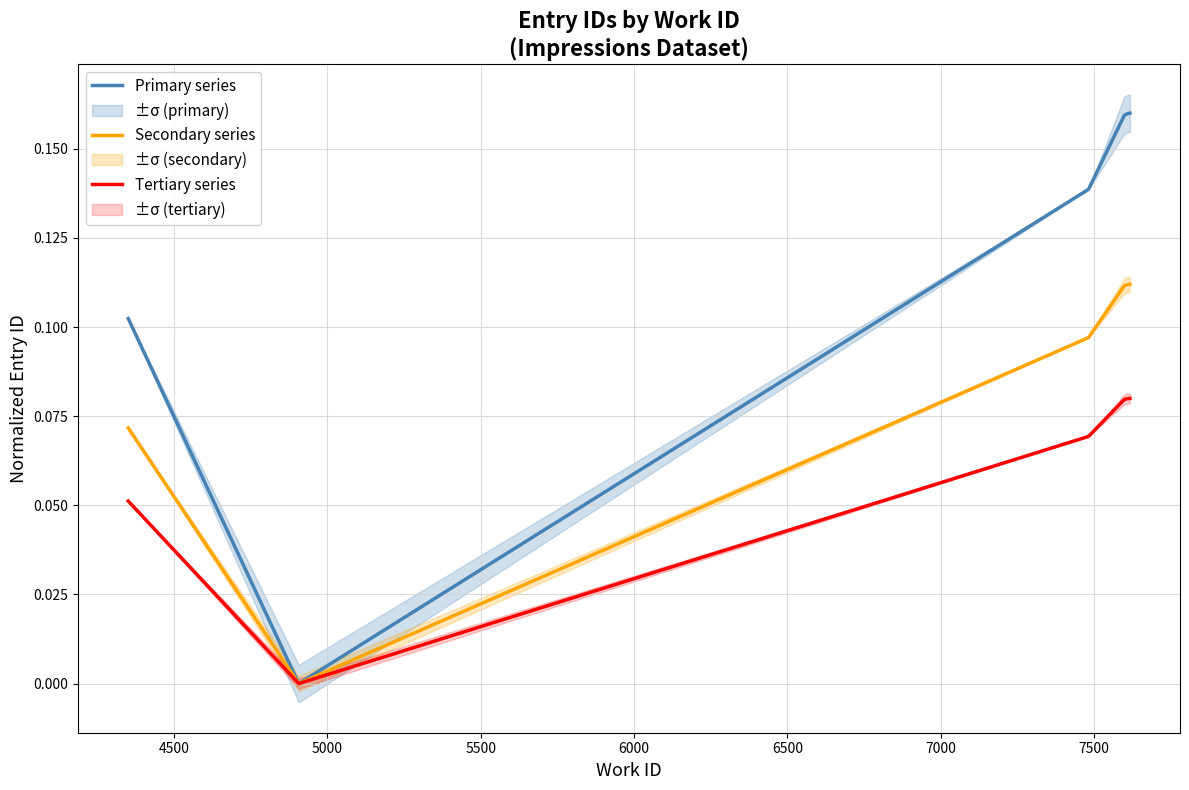

True or false: Tertiary series and Secondary series cross at least once.

False